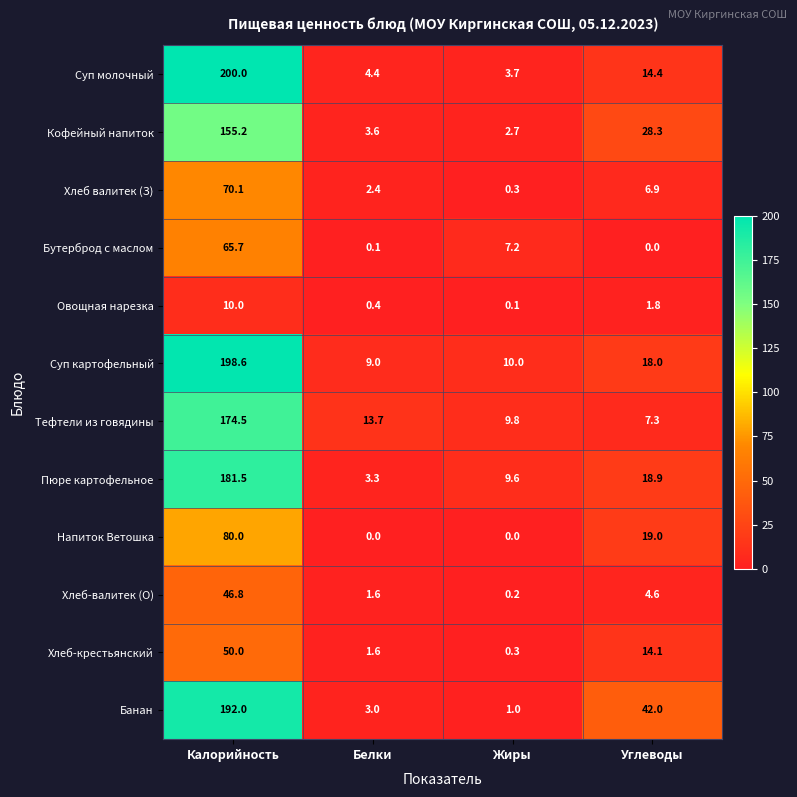

Between Калорийность and Белки, which series saw the biggest shift?

Суп молочный